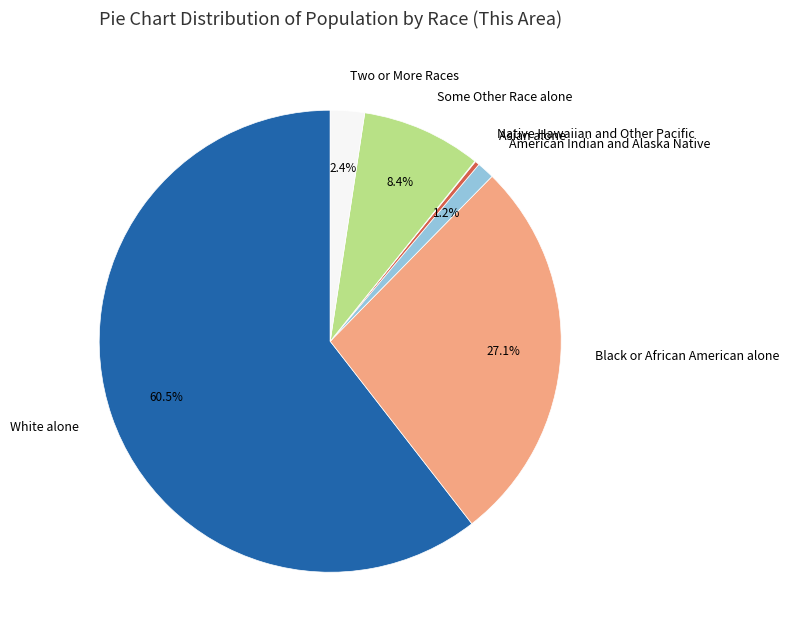

The Black or African American alone slice represents 27% of the pie. True or false?

True